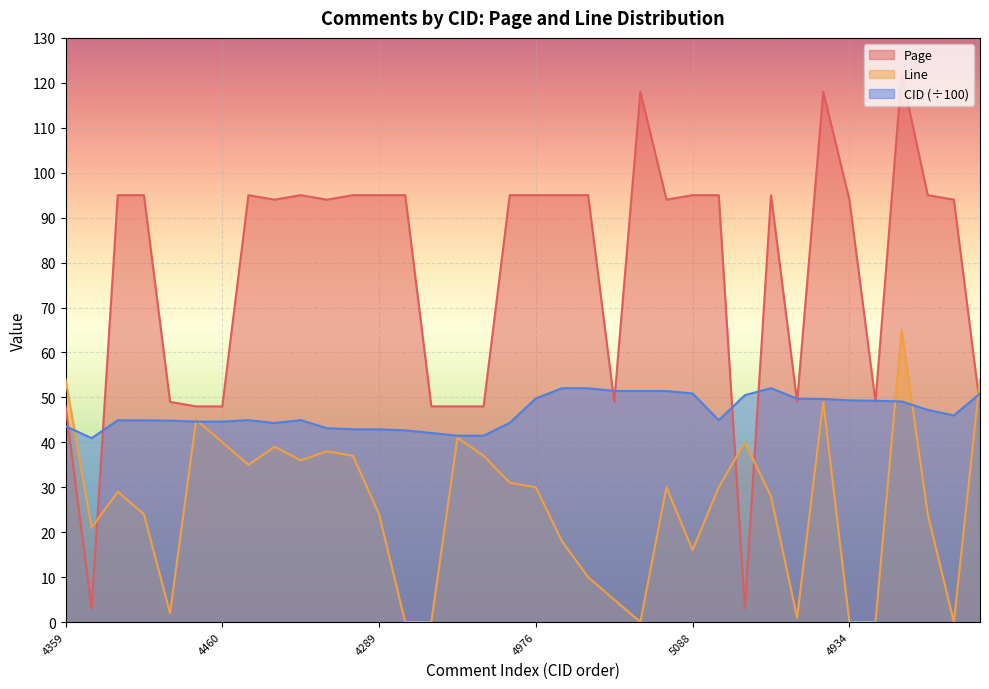

What value does the Page series have at 4208?

48.0